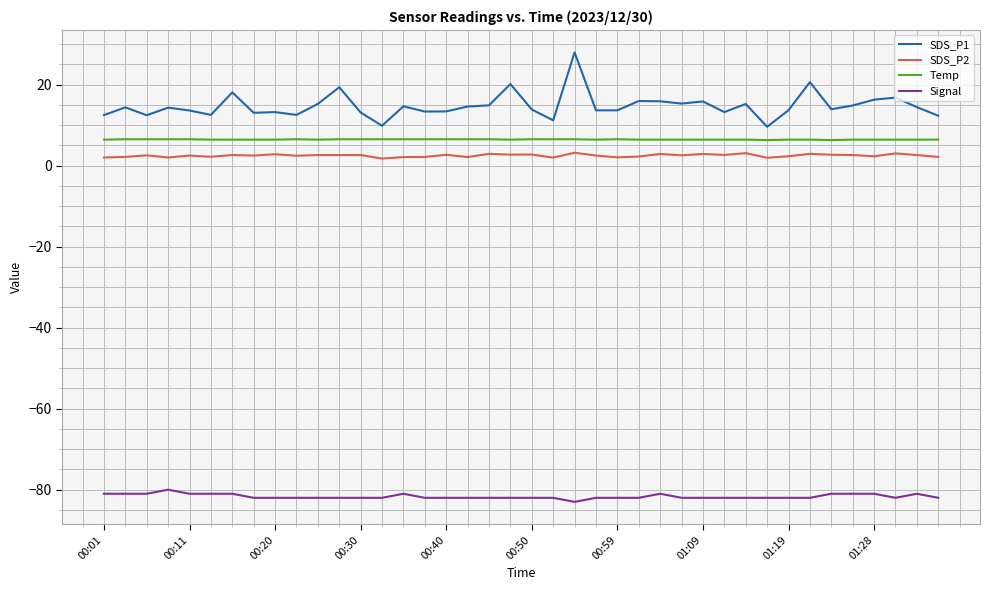

True or false: Temp and SDS_P2 intersect in this chart.

False